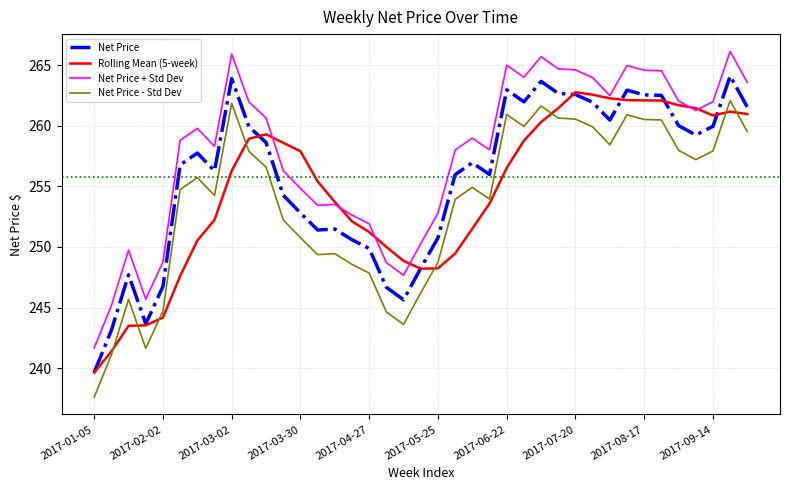

Rank the series by their maximum value, from highest to lowest.

Net Price + Std Dev, Net Price, Rolling Mean (5-week), Net Price - Std Dev